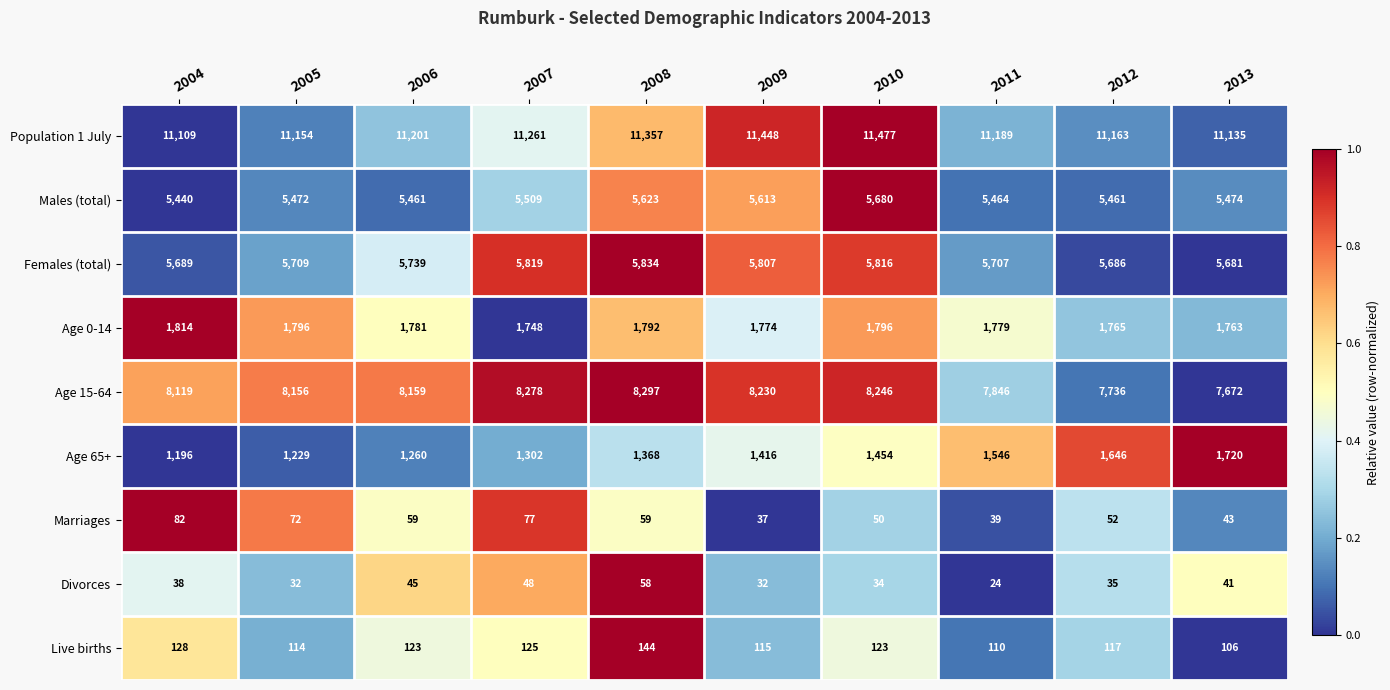

The Population 1 July series shows 15025 at 2013. True or false?

False